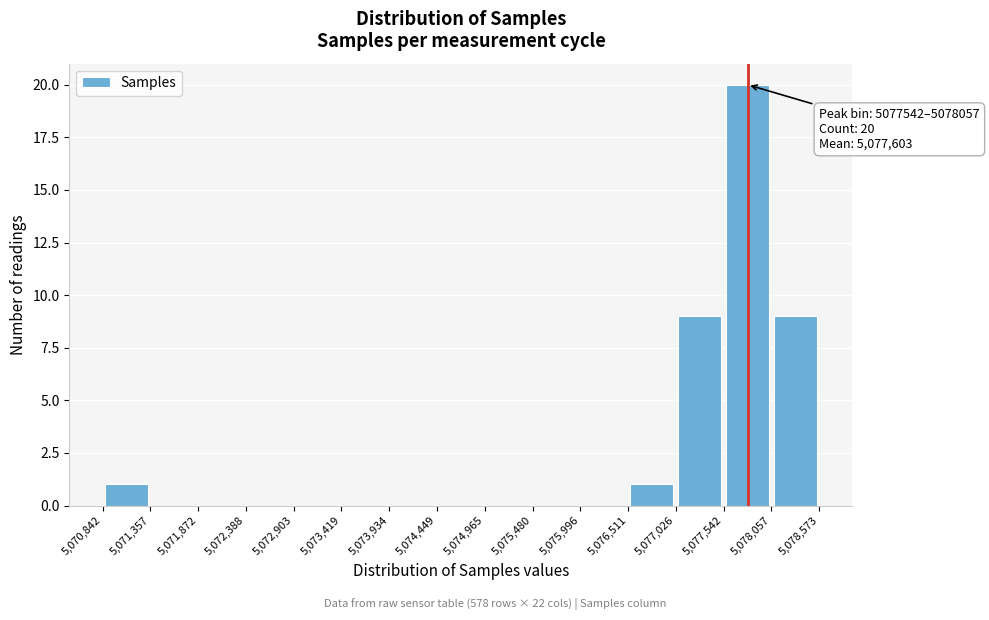

Which range on the x-axis has the tallest bar?

5,077,542 to 5,078,057